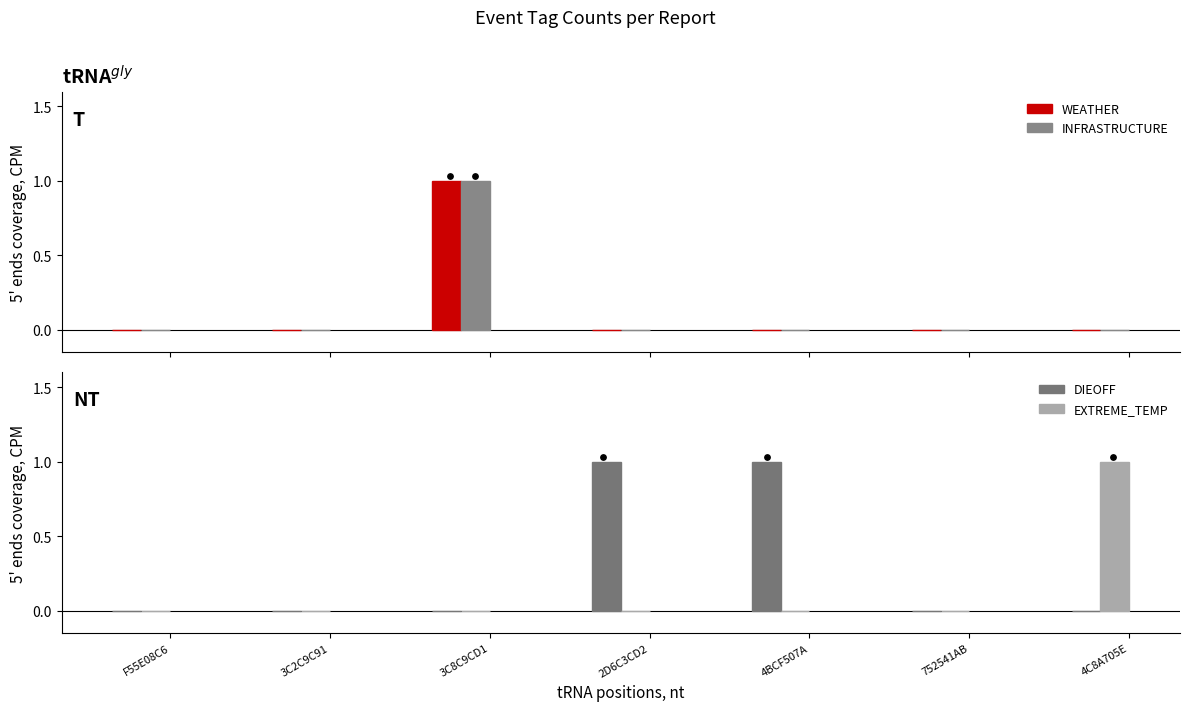

Which series reaches the maximum Y coordinate?

WEATHER